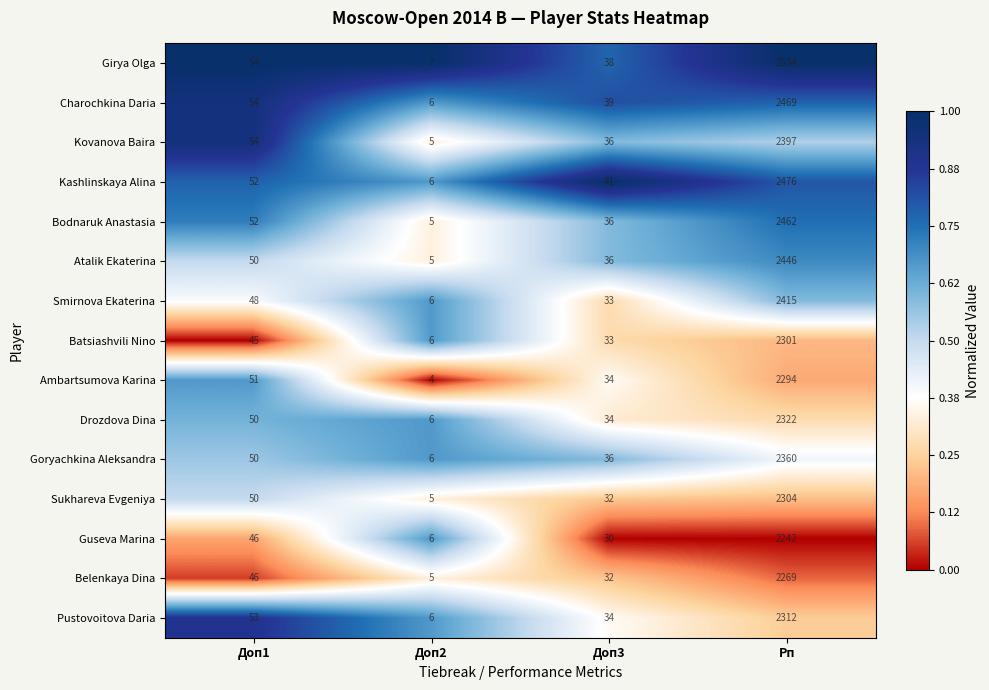

At Рп, list the series in order from smallest to largest.

Guseva Marina, Belenkaya Dina, Ambartsumova Karina, Batsiashvili Nino, Sukhareva Evgeniya, Pustovoitova Daria, Drozdova Dina, Goryachkina Aleksandra, Kovanova Baira, Smirnova Ekaterina, Atalik Ekaterina, Bodnaruk Anastasia, Charochkina Daria, Kashlinskaya Alina, Girya Olga